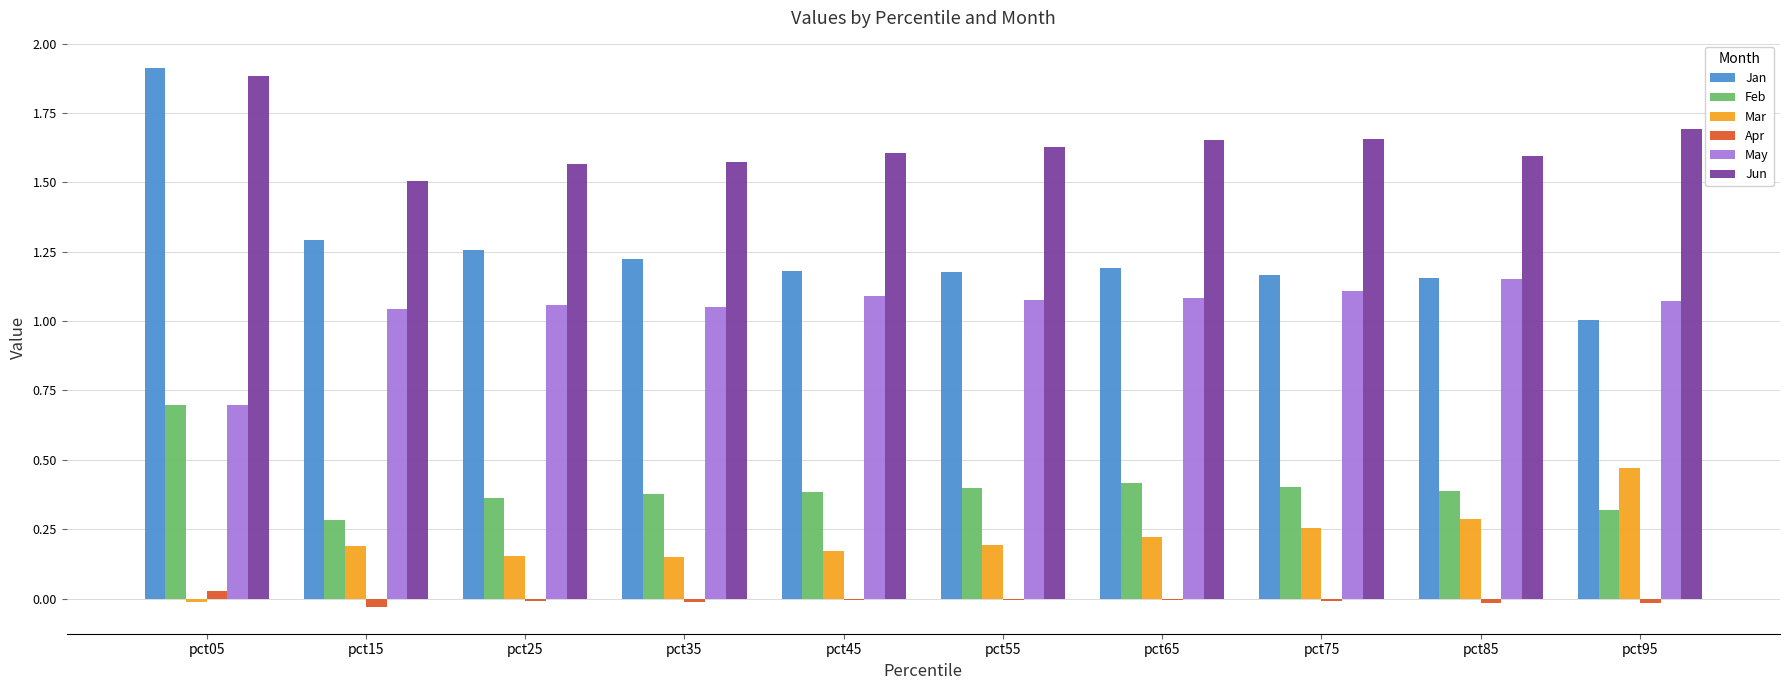

What are all the series names shown in the legend?

Jan, Feb, Mar, Apr, May, Jun